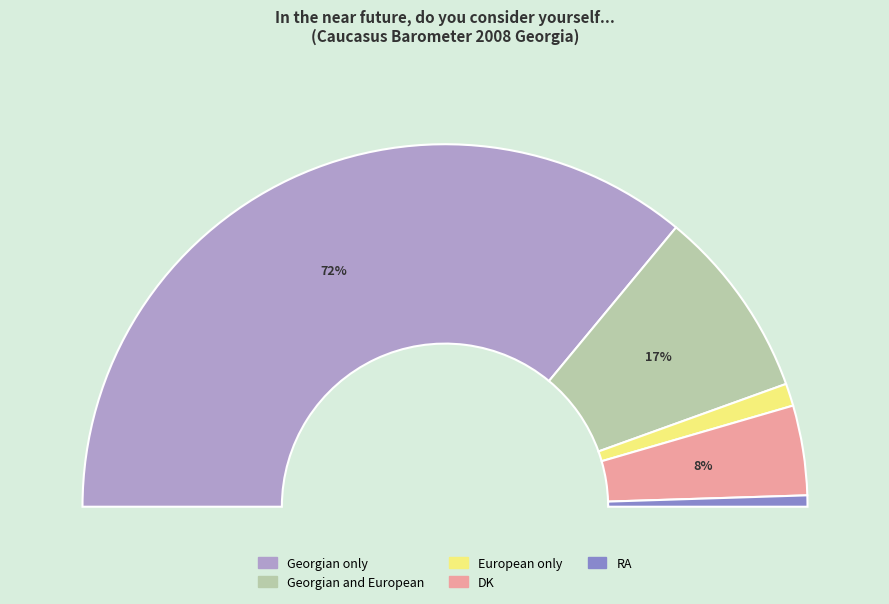

Combined, what portion of the pie is Georgian only and DK?

80.0%